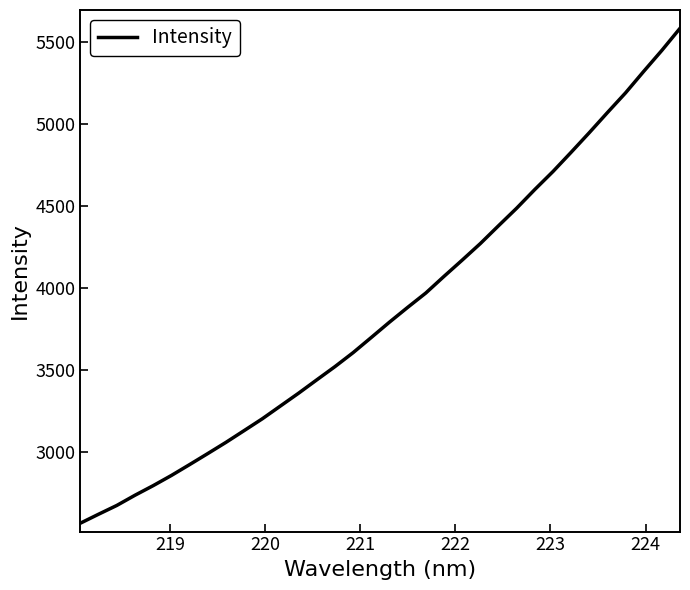

What is the difference between the maximum and minimum values?

3017.7